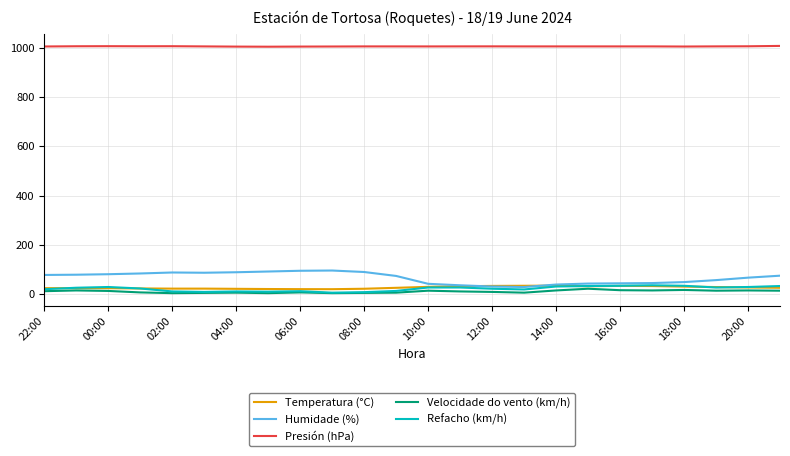

Which series has the largest total across all categories?

Presión (hPa)